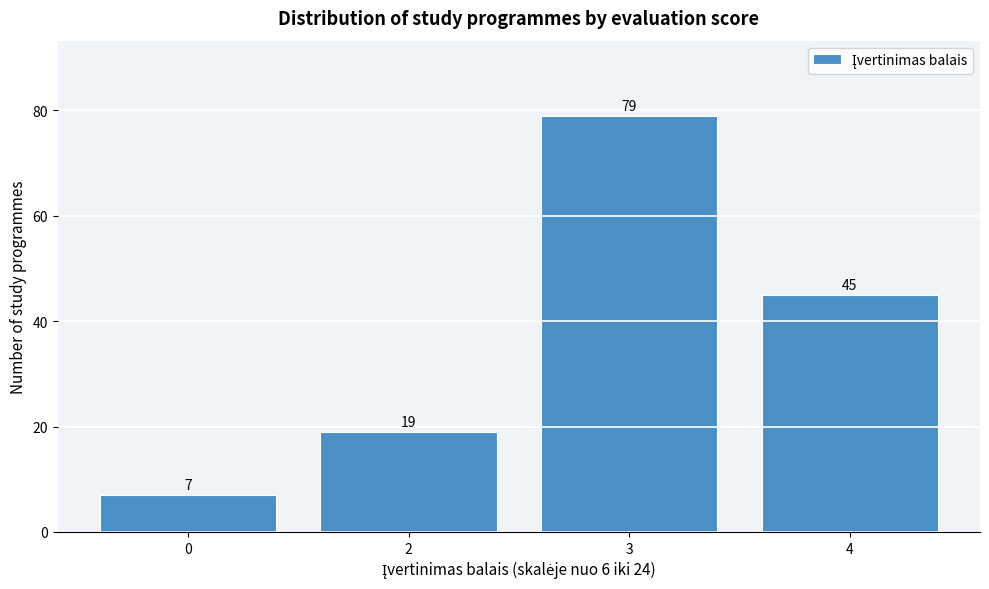

Reading left to right, list all the values displayed in this chart.

0=7	2=19	3=79	4=45